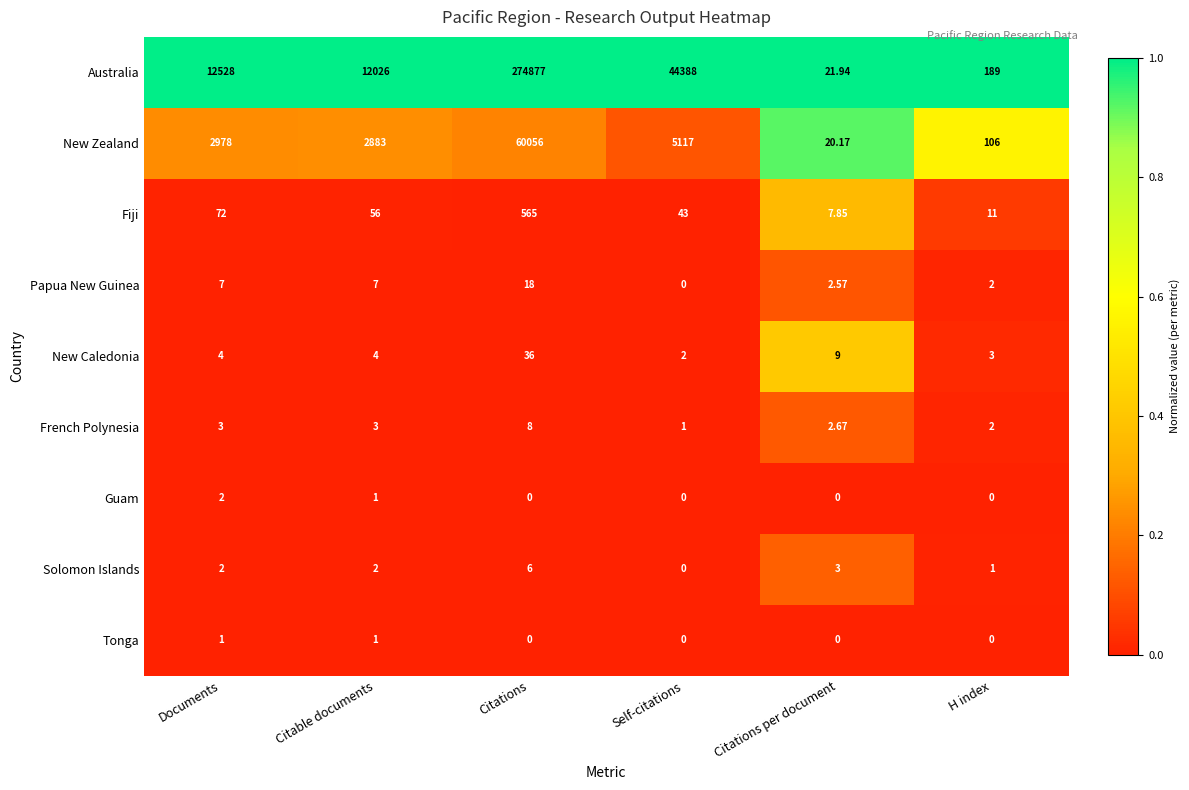

Rank the series by their maximum value, from highest to lowest.

Australia, New Zealand, Fiji, New Caledonia, Papua New Guinea, French Polynesia, Solomon Islands, Guam, Tonga